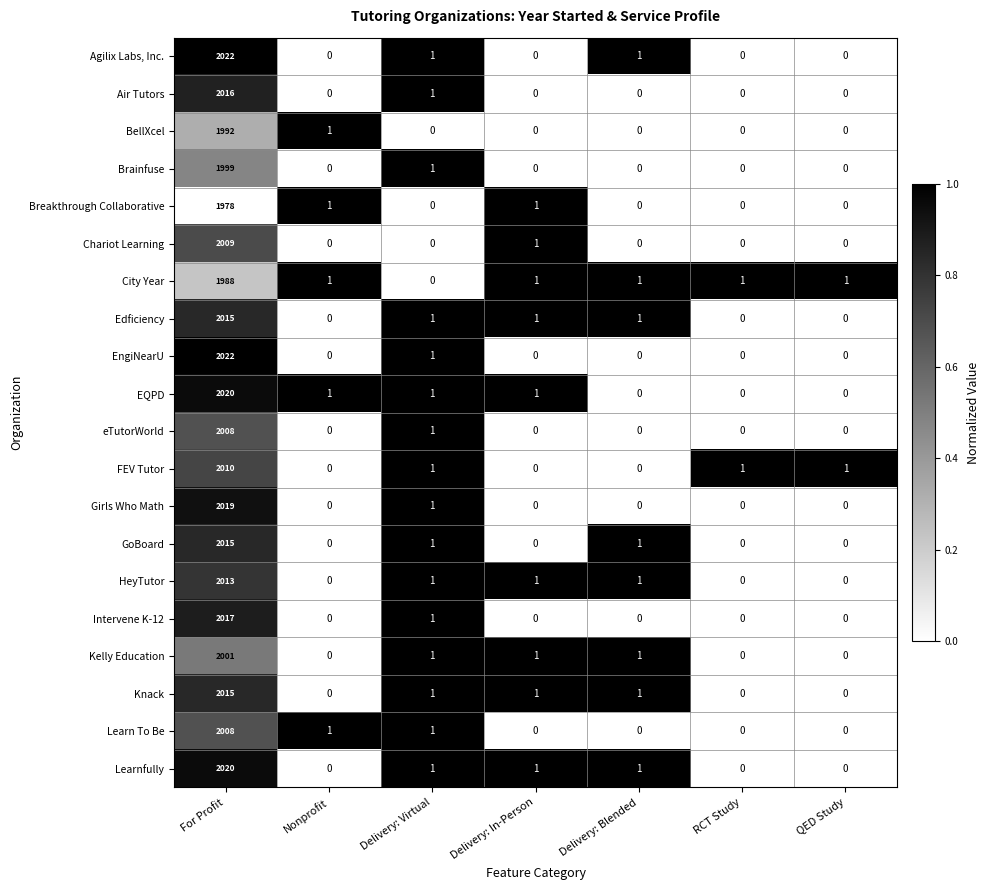

Is it true that Learnfully equals 0 at Delivery: Blended?

False